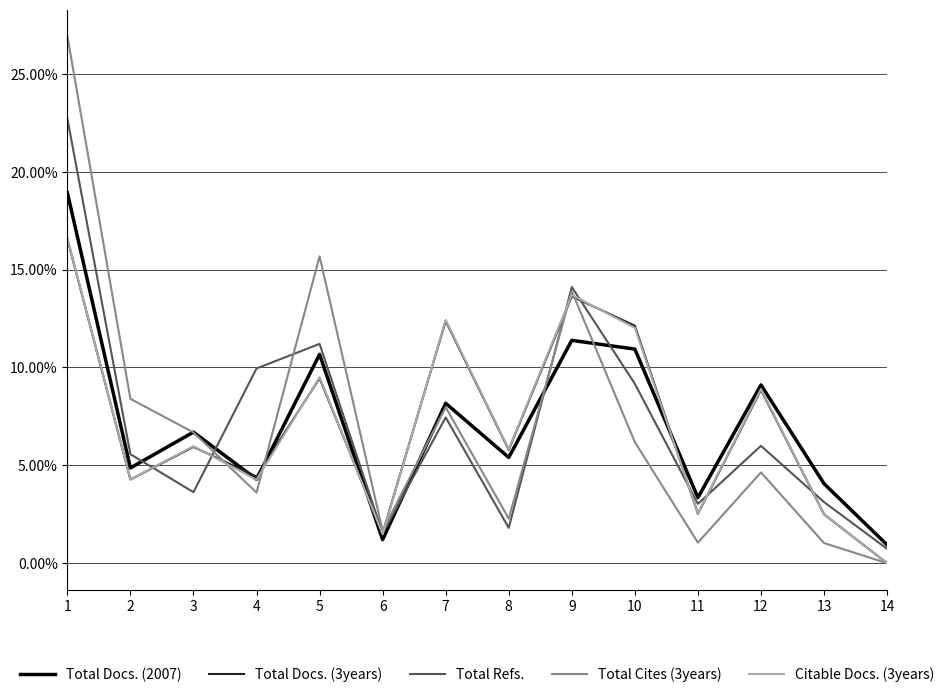

Is the value of Total Cites (3years) at 13 greater than the value of Citable Docs. (3years) at 7?

No